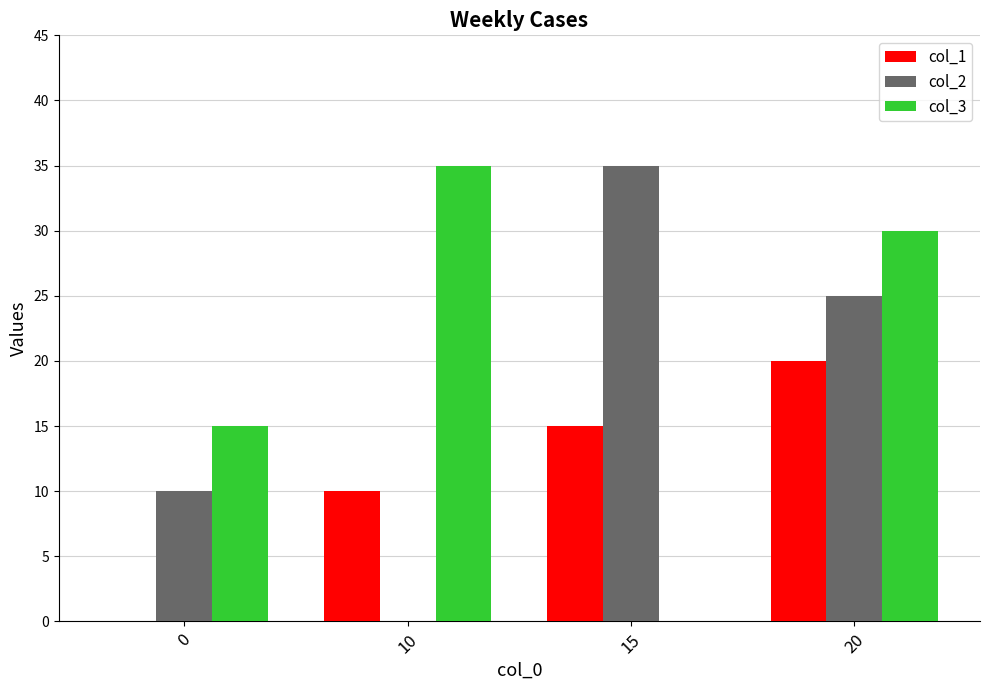

The value of col_2 at 0 is 7. True or false?

False